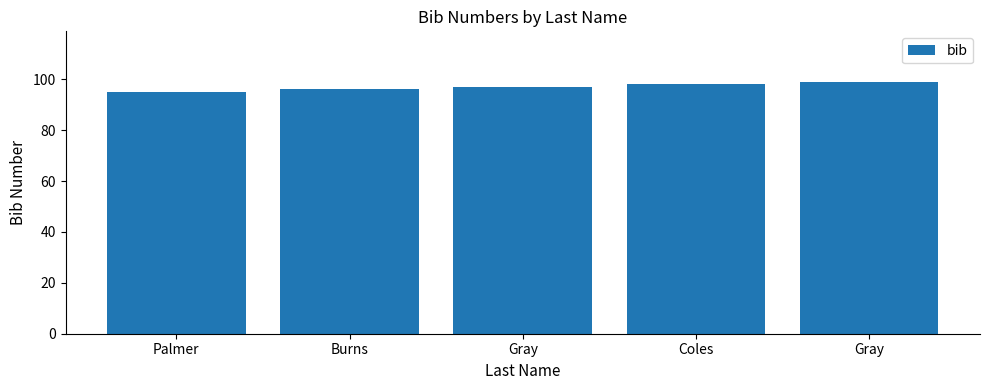

What is the greatest value displayed?

99